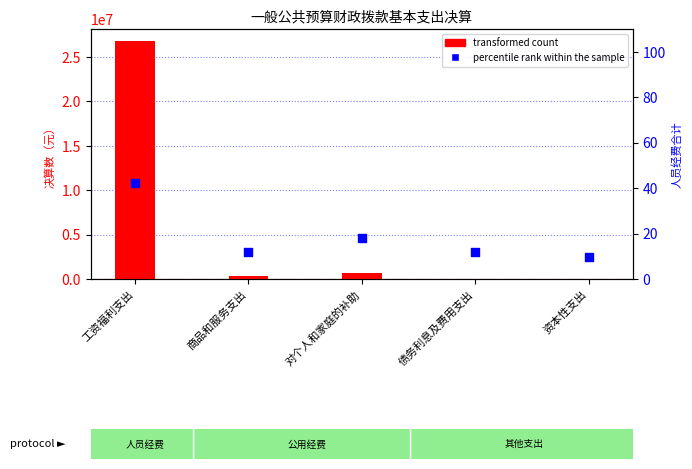

What are all the series names shown in the legend?

transformed count, percentile rank within the sample